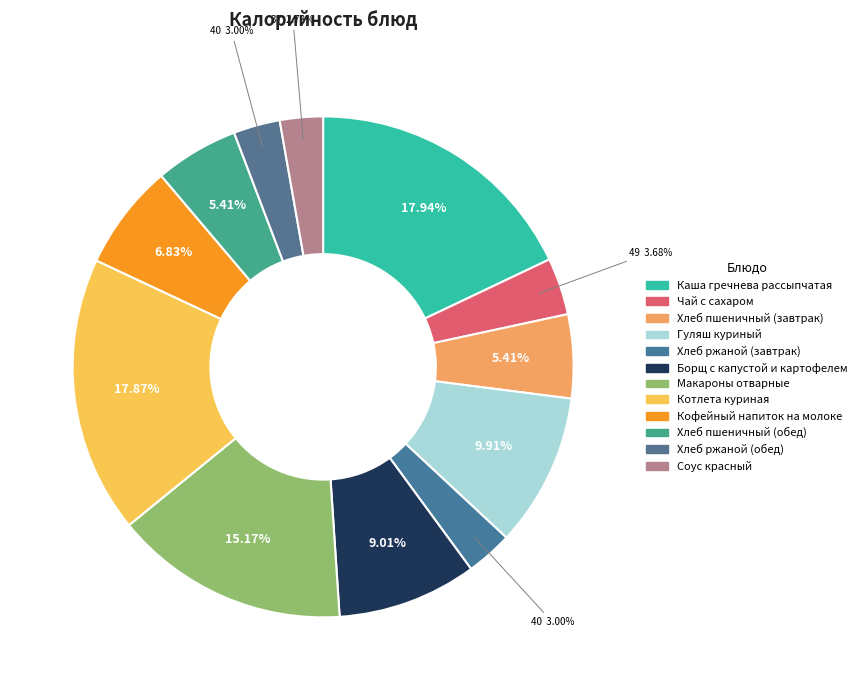

How many slices are in this pie chart?

12